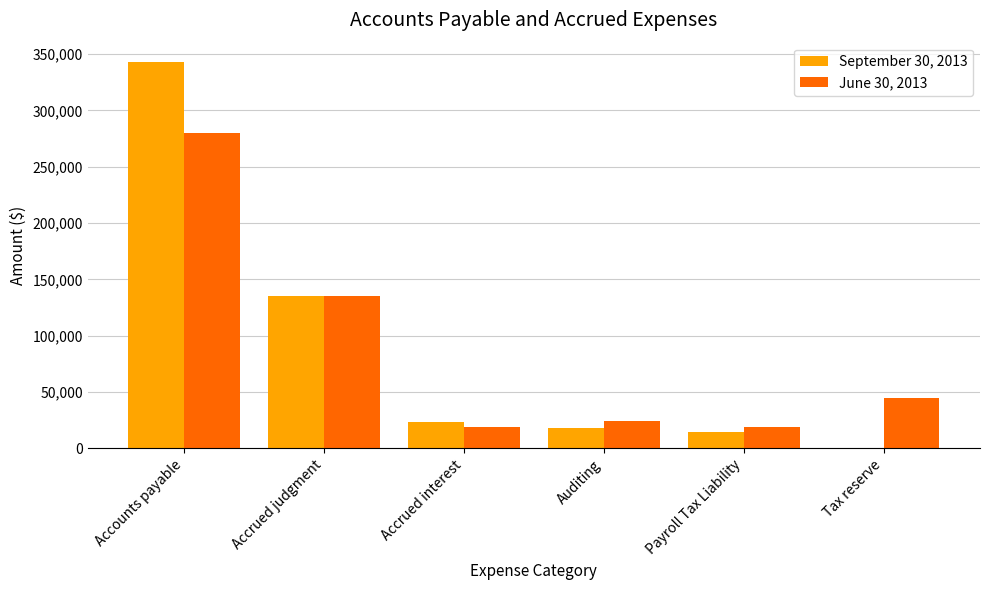

True or false: September 30, 2013 has a value of 14944 at Payroll Tax Liability.

True